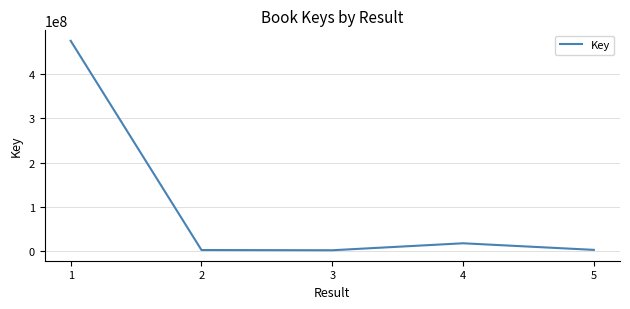

Is it true that the value at 1 is 476033514?

True